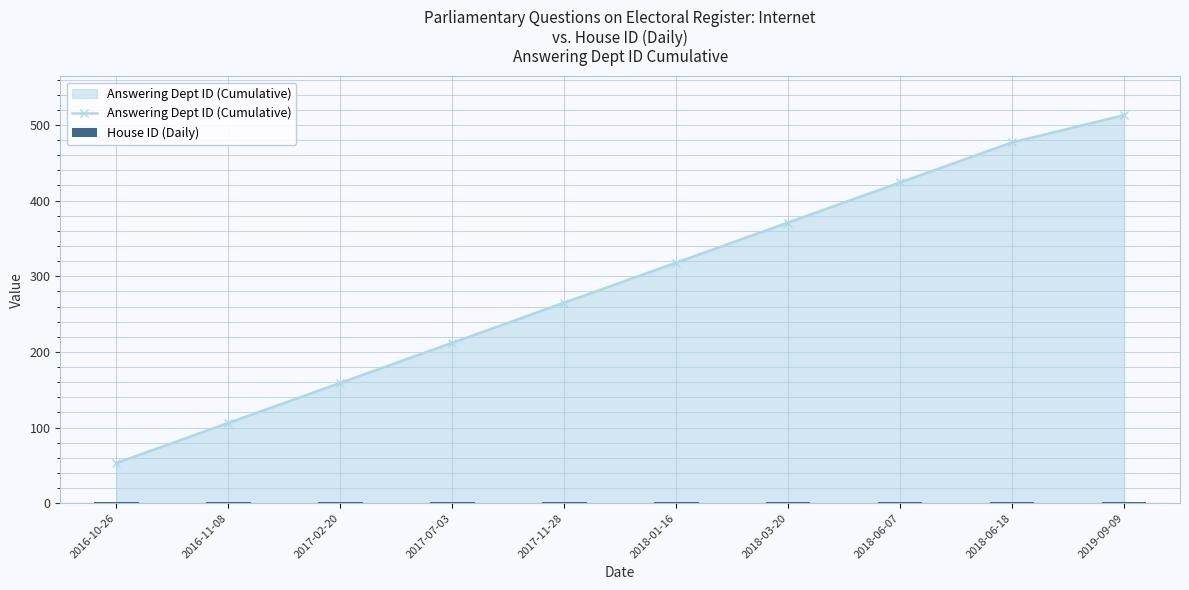

Which category has the lowest value in the Answering Dept ID (Cumulative) series?

2016-10-26